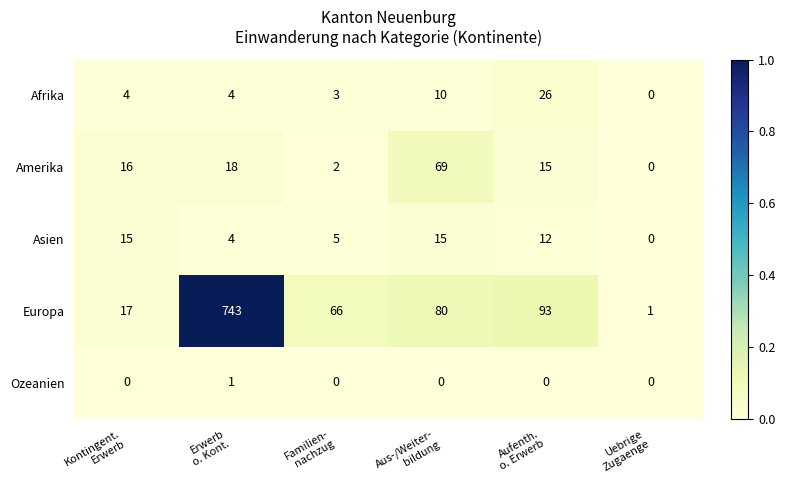

At which category is the sum across all series the highest?

Erwerb
o. Kont.